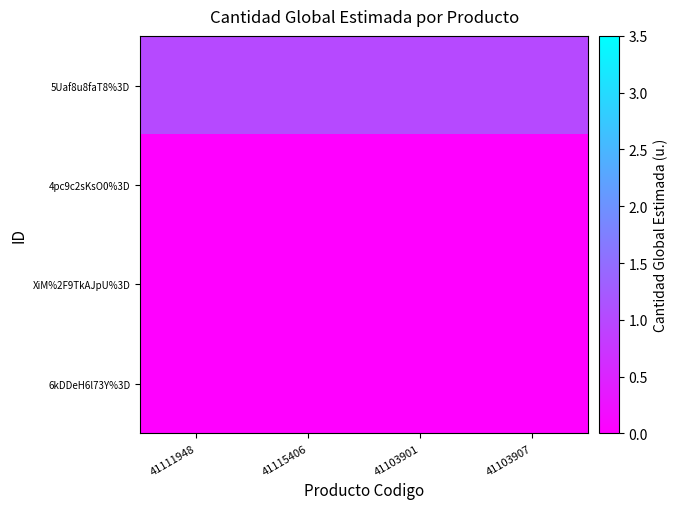

Rank the series at 41103907 from highest to lowest value.

5Uaf8u8faT8%3D, 4pc9c2sKsO0%3D, XiM%2F9TkAJpU%3D, 6kDDeH6l73Y%3D